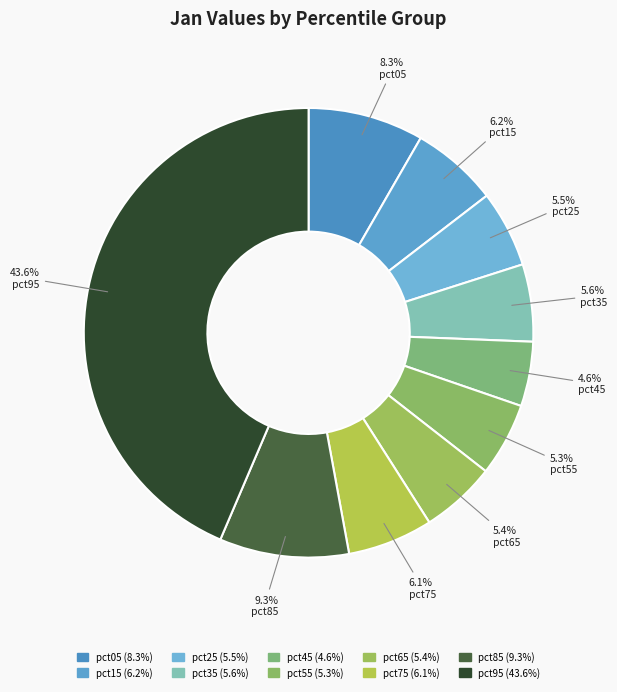

To the nearest percent, what percentage of the pie is pct45?

5%